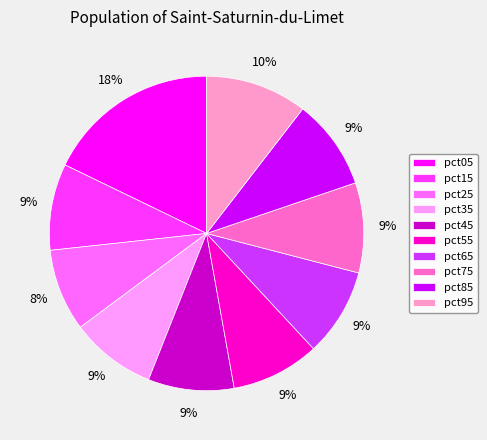

Is there any slice that represents more than half of the pie?

No